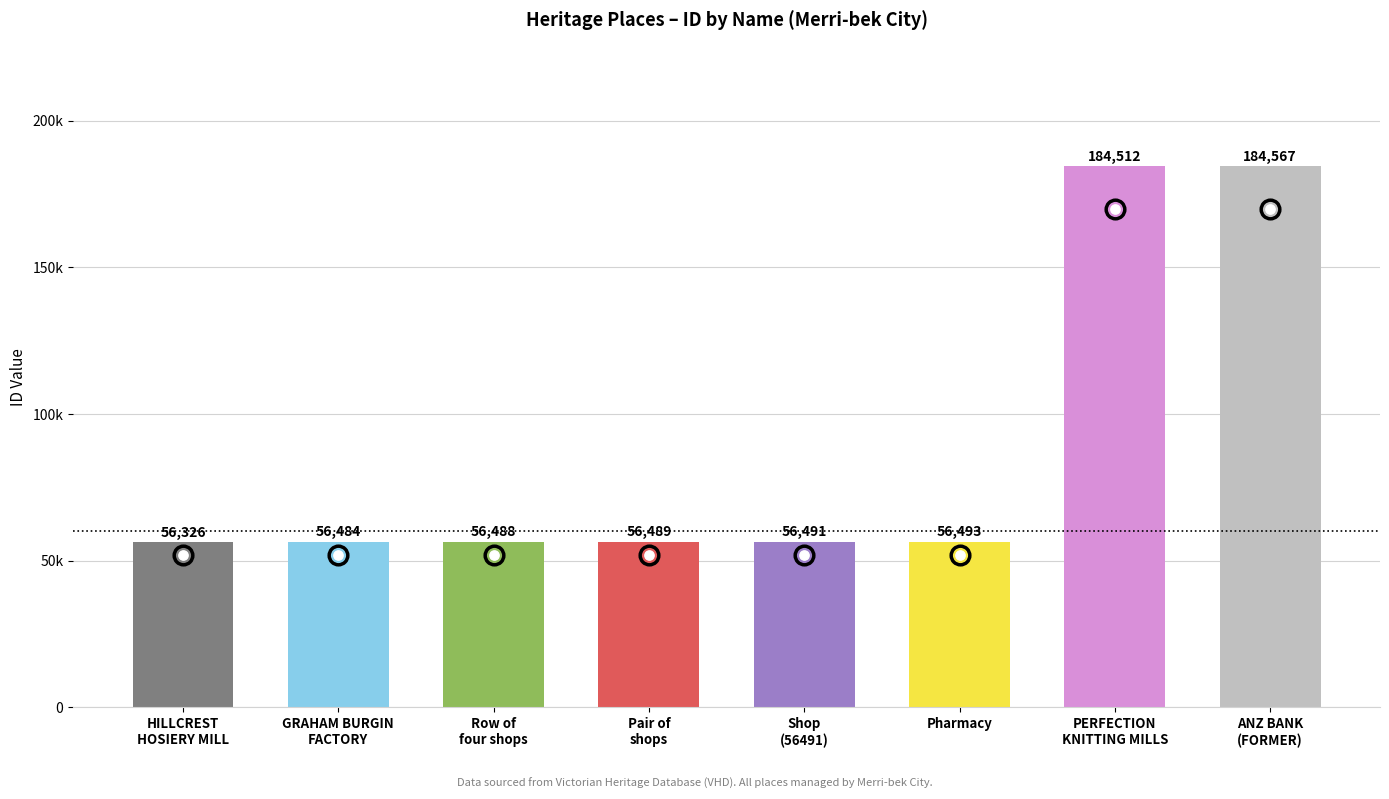

What is the ratio of the value at HILLCREST
HOSIERY MILL to the value at Row of
four shops?

1.0